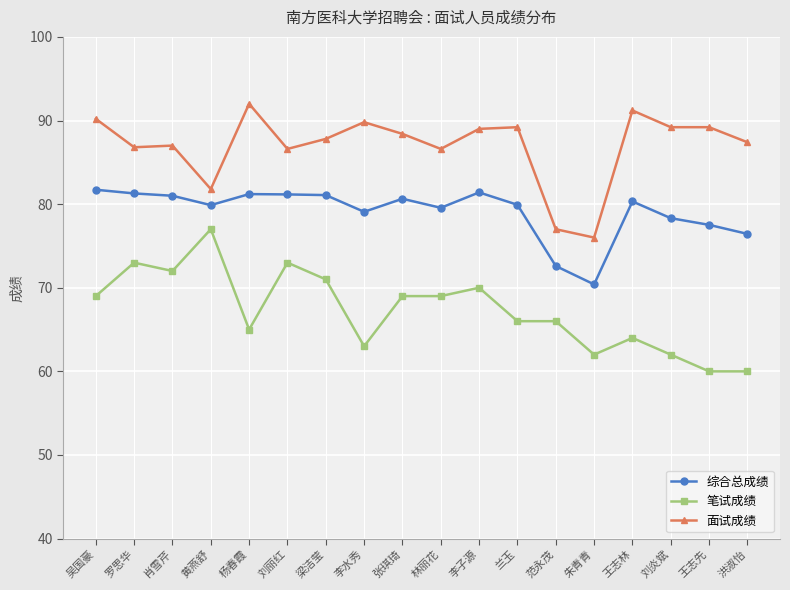

What is the value of the 笔试成绩 point at the 11th from the left?

70.0